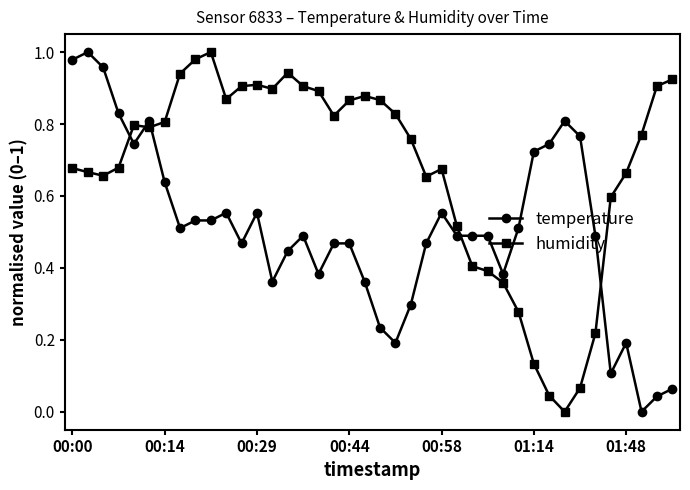

After their last crossing, which series has the higher values: temperature or humidity?

humidity